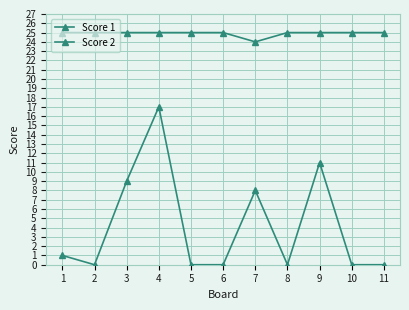

Where is the first local minimum for Score 2?

2